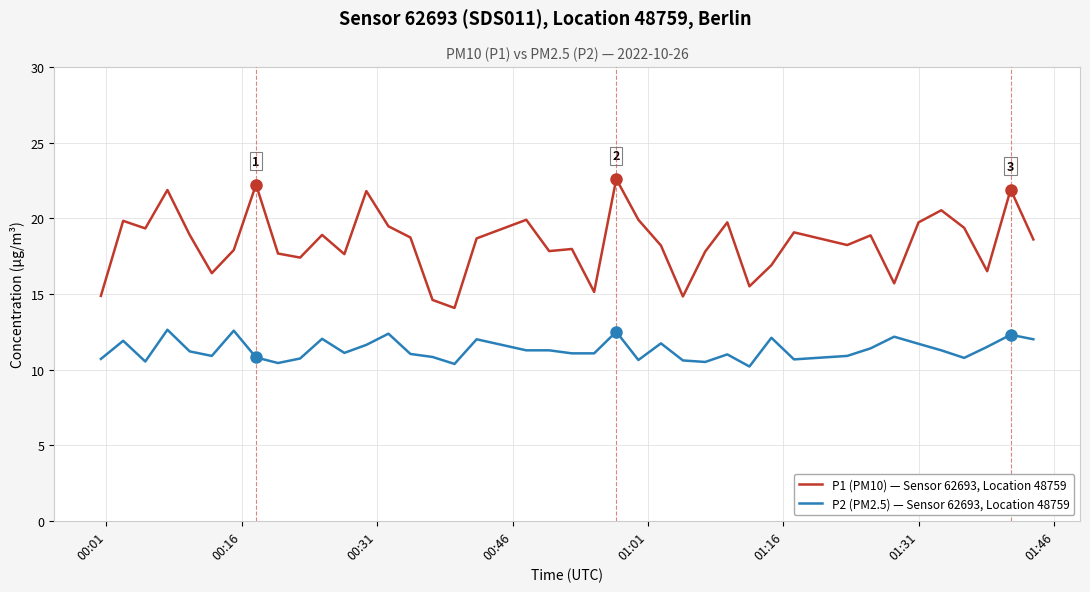

What is the difference between the maximum and minimum values in the P1 (PM10) — Sensor 62693, Location 48759 series?

8.5